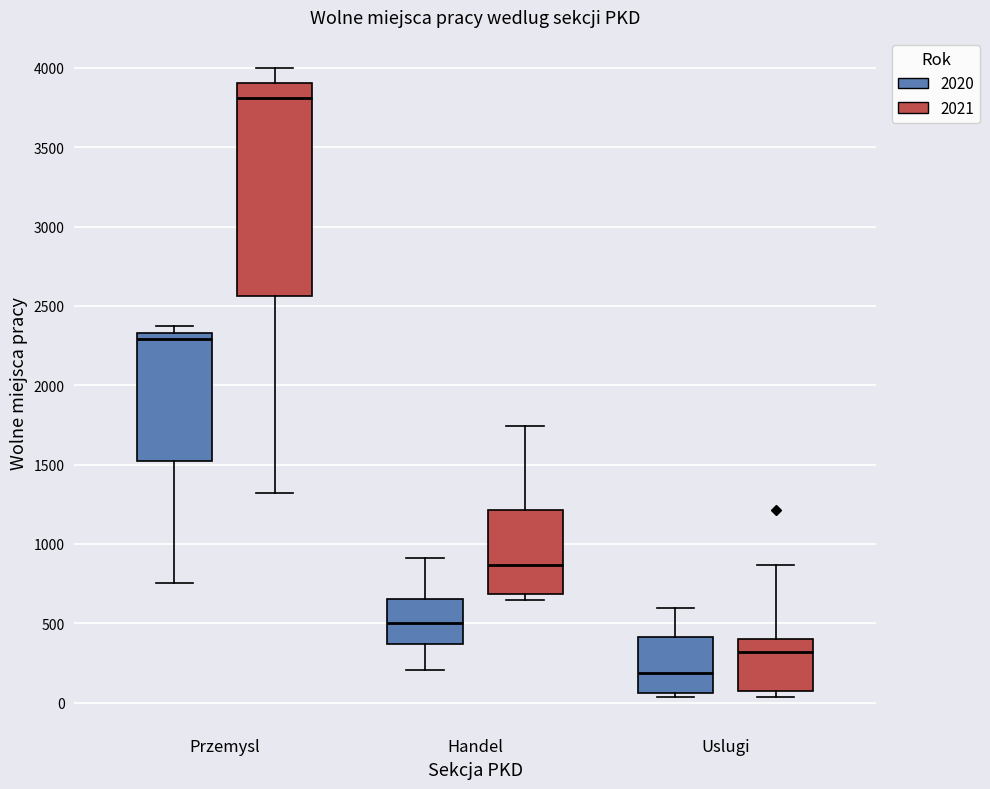

Which box's median line is the highest?

Przemysl (2021)